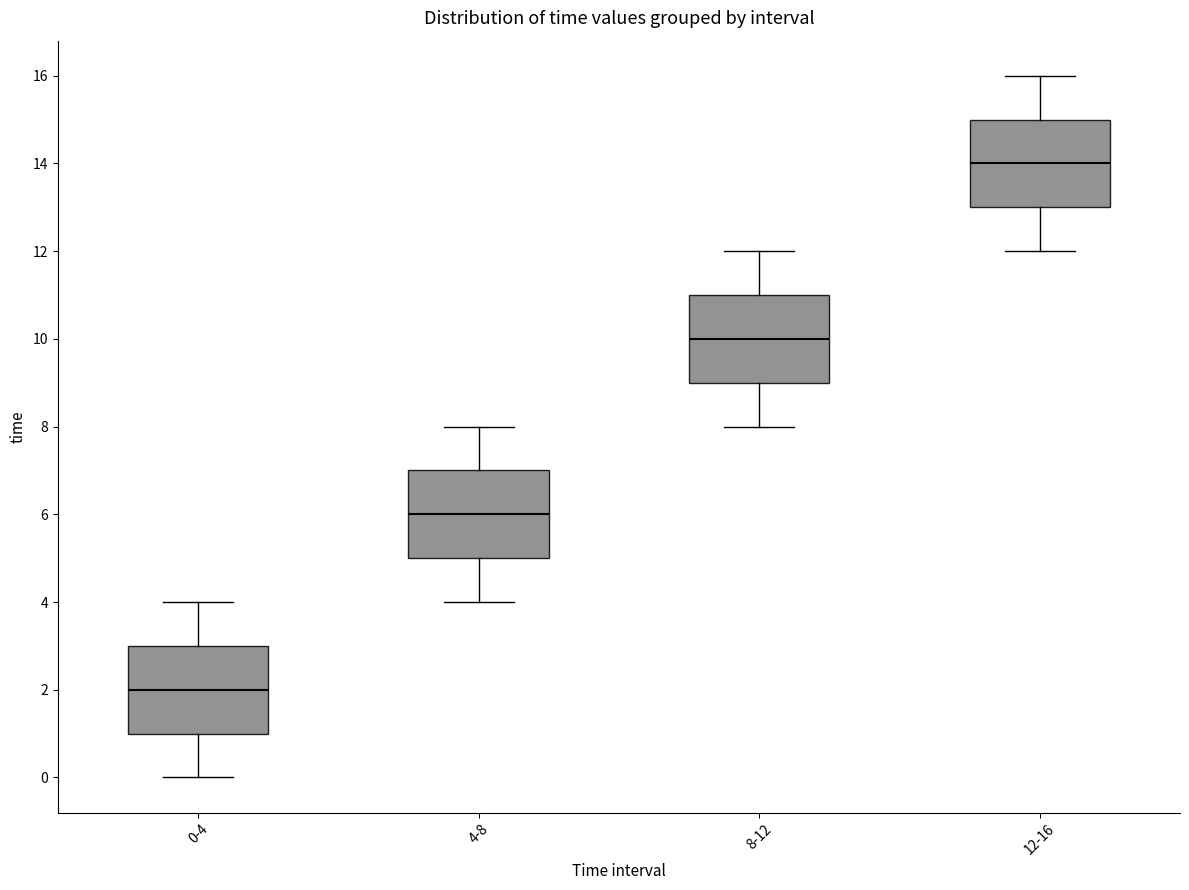

Reading left to right, transcribe this box plot: for each box, give where its median line is, the range the box spans, and where its two whiskers end, as read against the y-axis. The values are not printed on the chart, so give them approximately, as read against the axis.

0-4: median 2, box 1 to 3, whiskers 0 to 4
4-8: median 6, box 5 to 7, whiskers 4 to 8
8-12: median 10, box 9 to 11, whiskers 8 to 12
12-16: median 14, box 13 to 15, whiskers 12 to 16